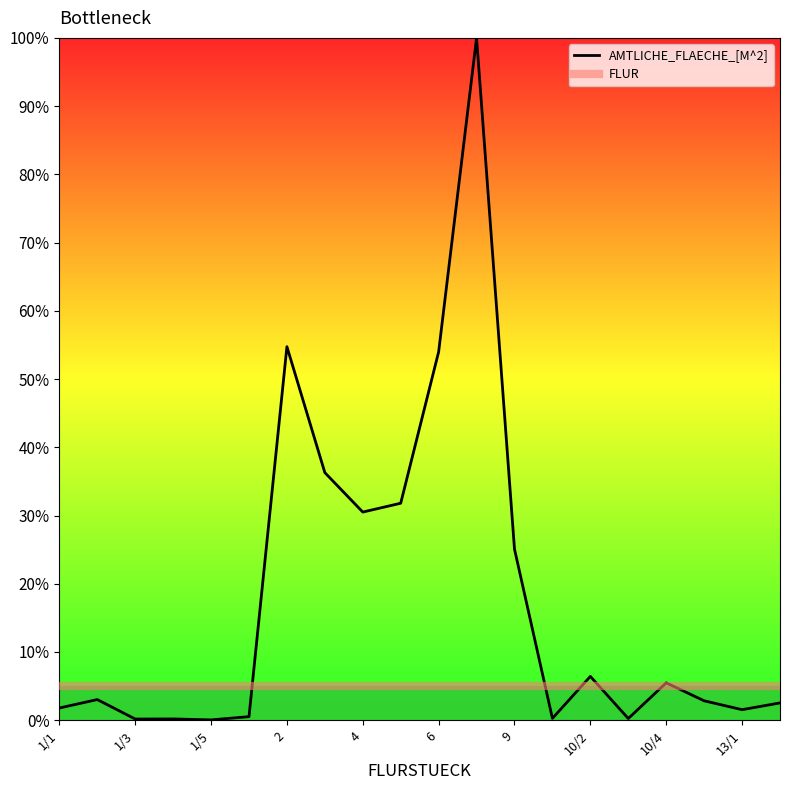

What is the spread (max minus min) of values at 10/2?

1.4